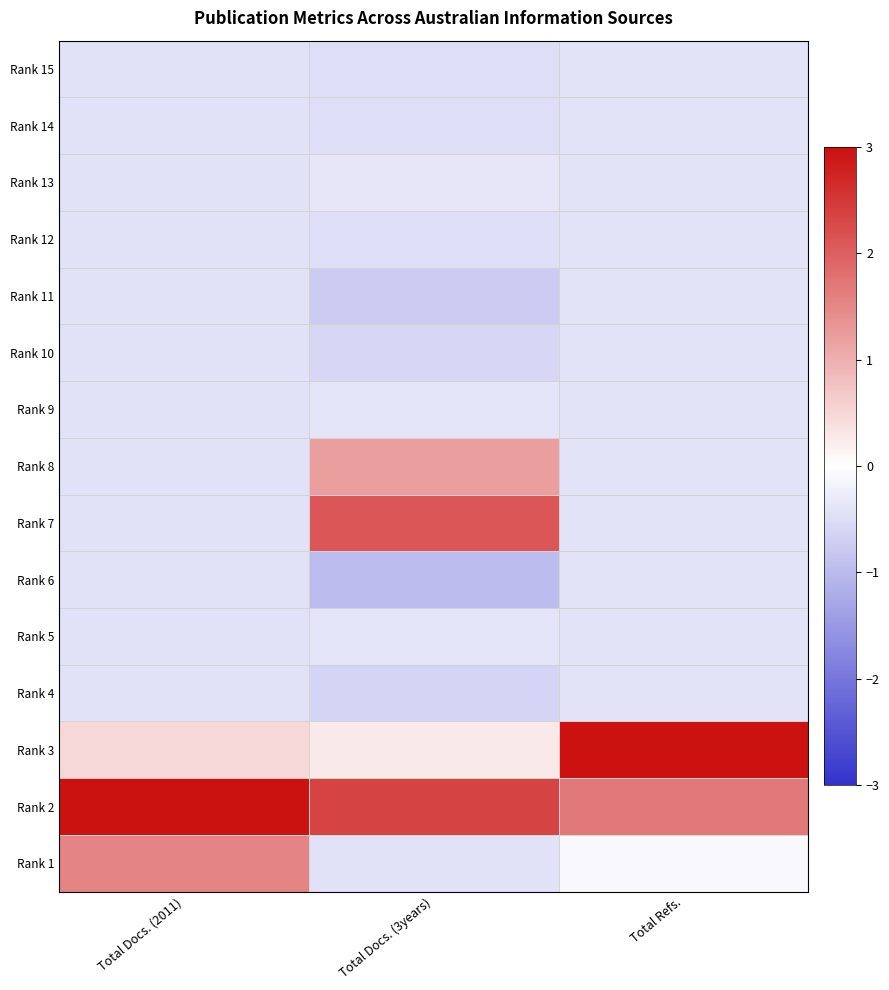

How many data points does each series have?

3